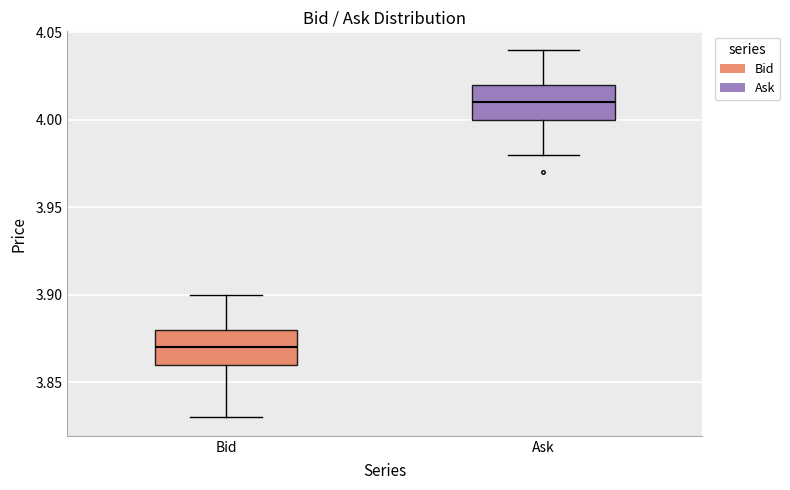

Reading left to right, read every box against the y-axis: the position of its median line, the range the box covers, and the ends of its whiskers. The values are not printed on the chart, so give them approximately, as read against the axis.

Bid: median 3.87, box 3.86 to 3.88, whiskers 3.83 to 3.90
Ask: median 4.01, box 4.00 to 4.02, whiskers 3.98 to 4.04